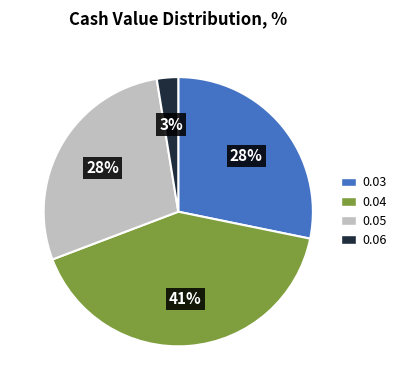

What is the largest slice in the pie chart?

0.04